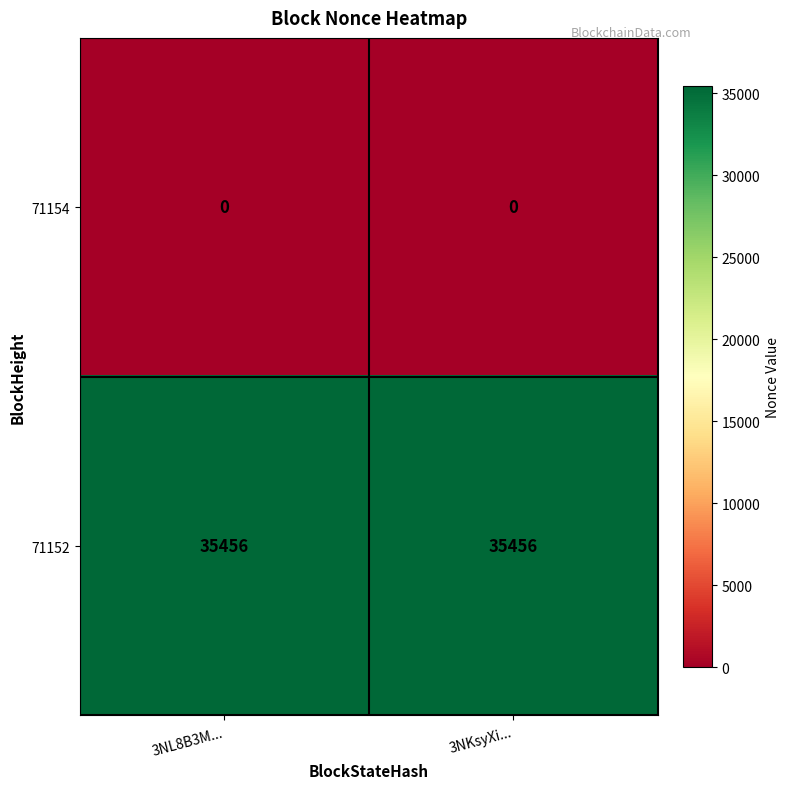

What is the spread (max minus min) of values at 3NKsyXi...?

35456